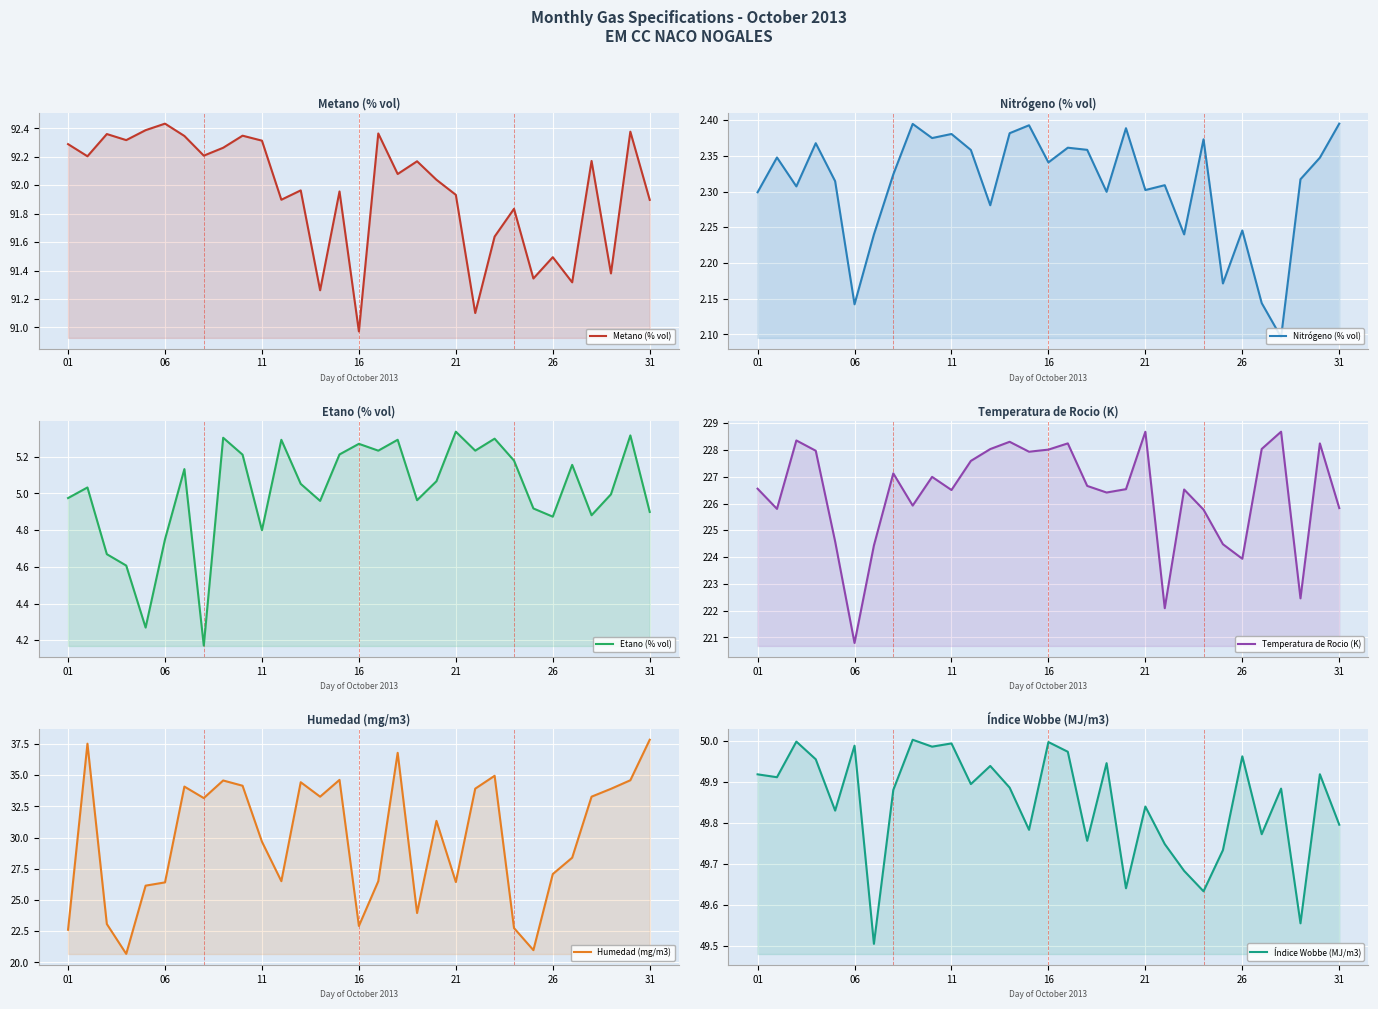

Which series has the largest total across all categories?

Temperatura de Rocio (K)